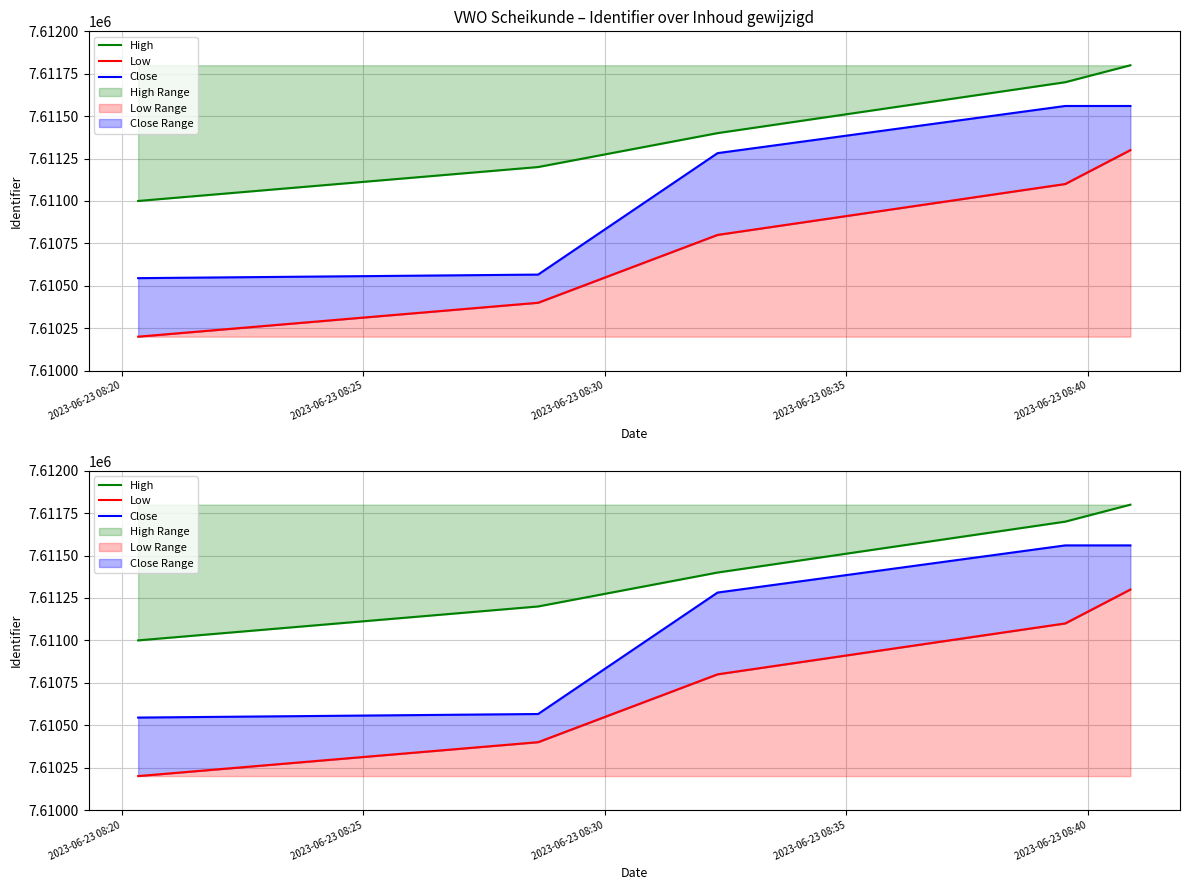

What is the minimum value shown in the chart?

7610200